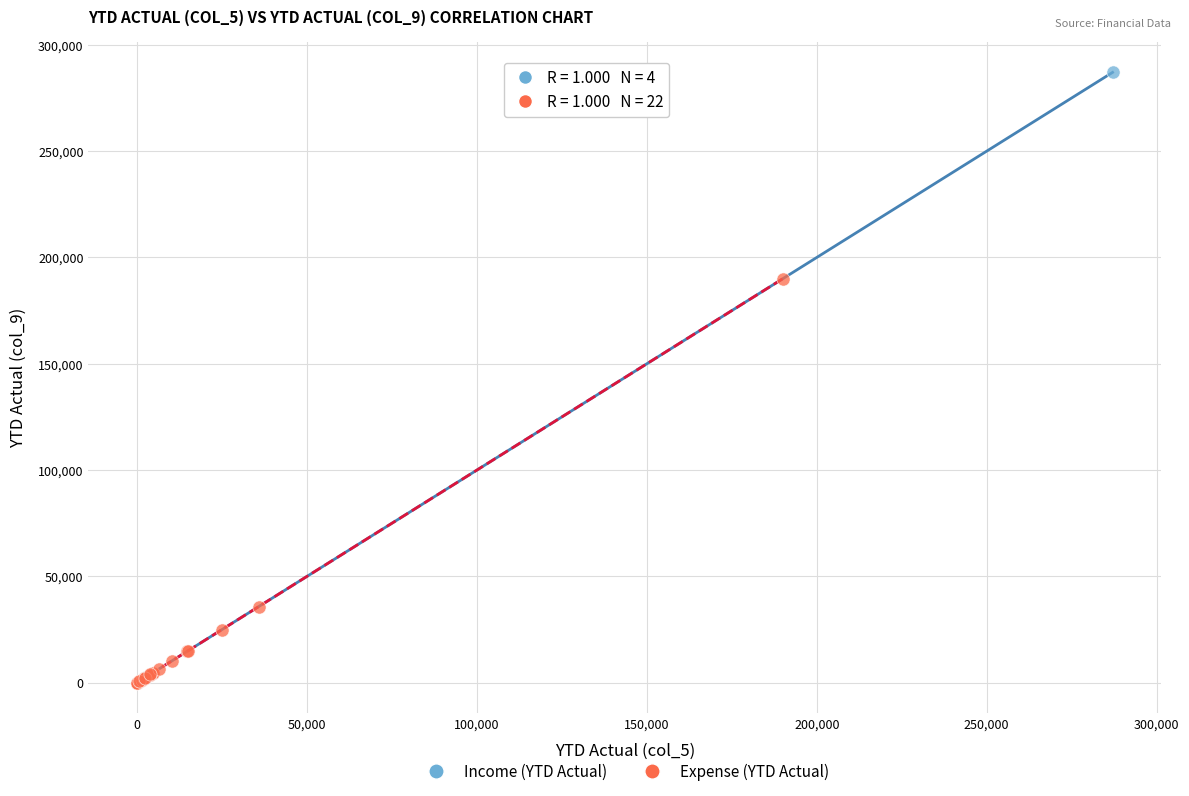

Which series reaches the maximum Y coordinate?

Income (YTD Actual)